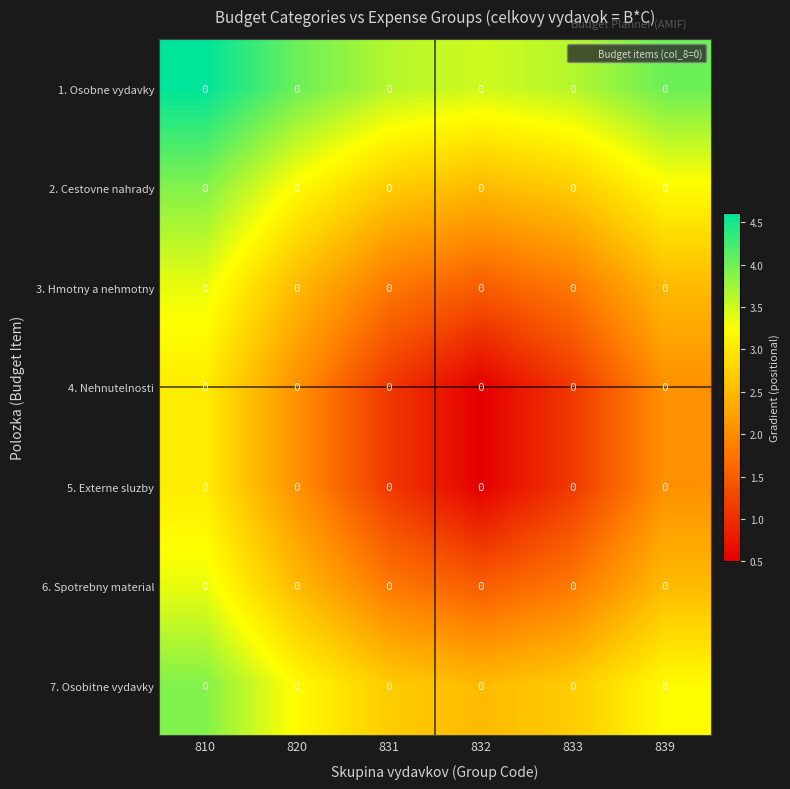

True or false: 1. Osobne vydavky has a value of 4.9 at 833.

False